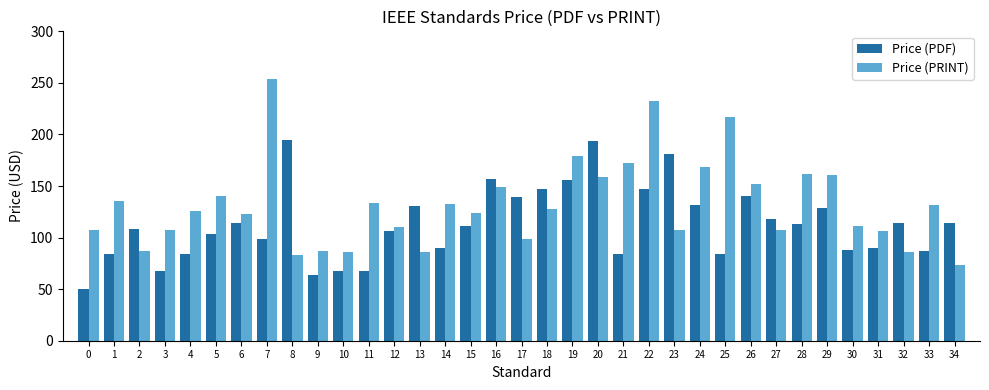

How many bars are there in total?

70